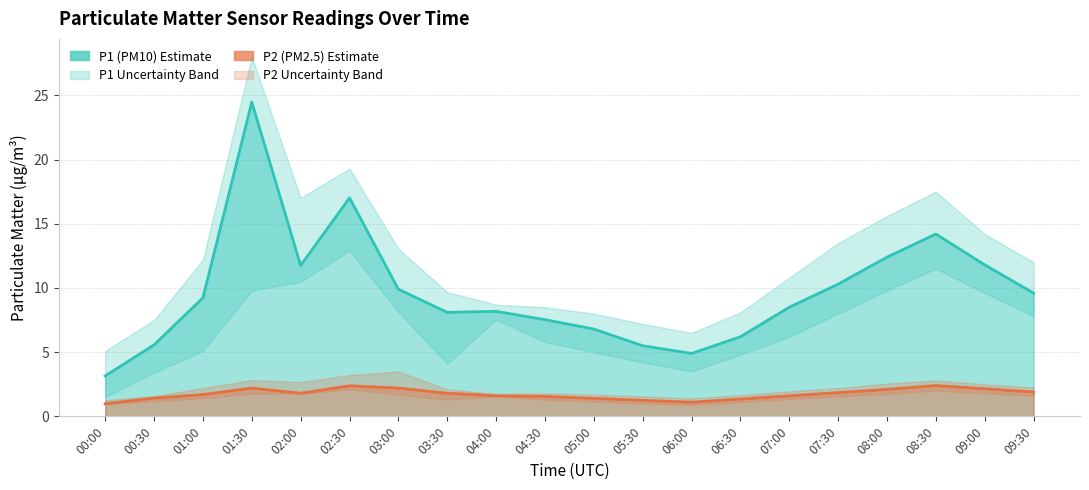

List the series in order of their overall mean, highest first.

P1 estimate, P2 estimate